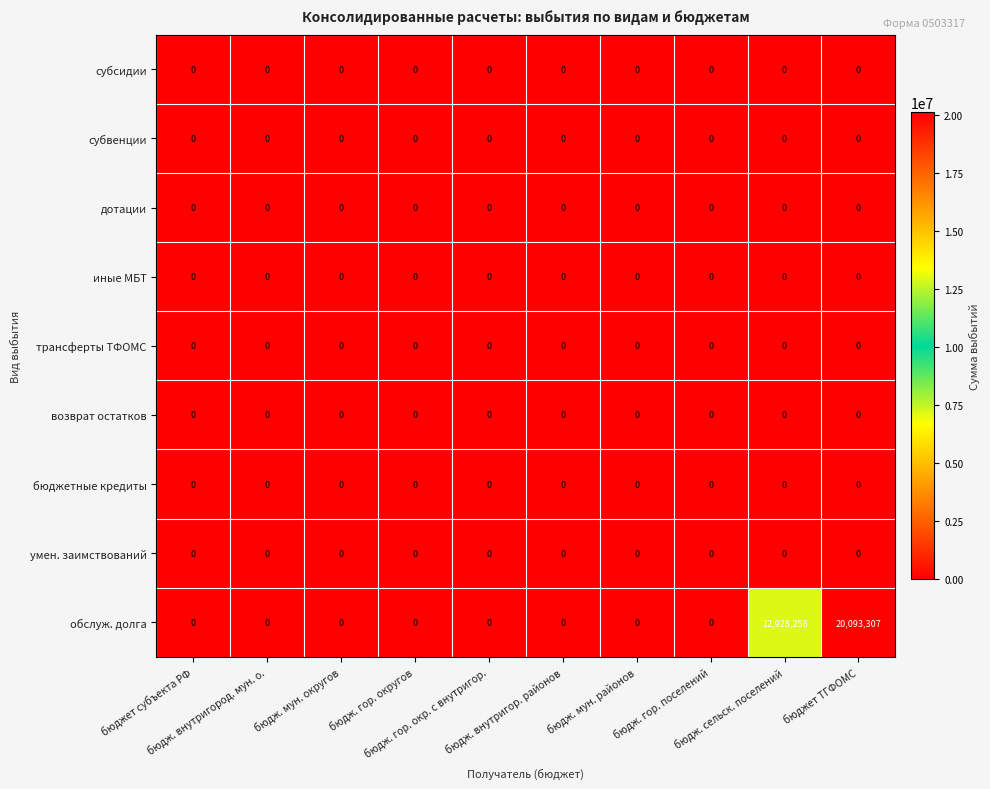

Which series has the largest total across all categories?

обслуж. долга